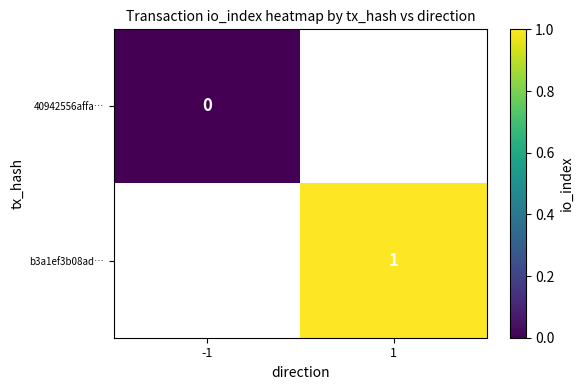

Is the value of 40942556affa… at -1 greater than the value of b3a1ef3b08ad… at 1?

No